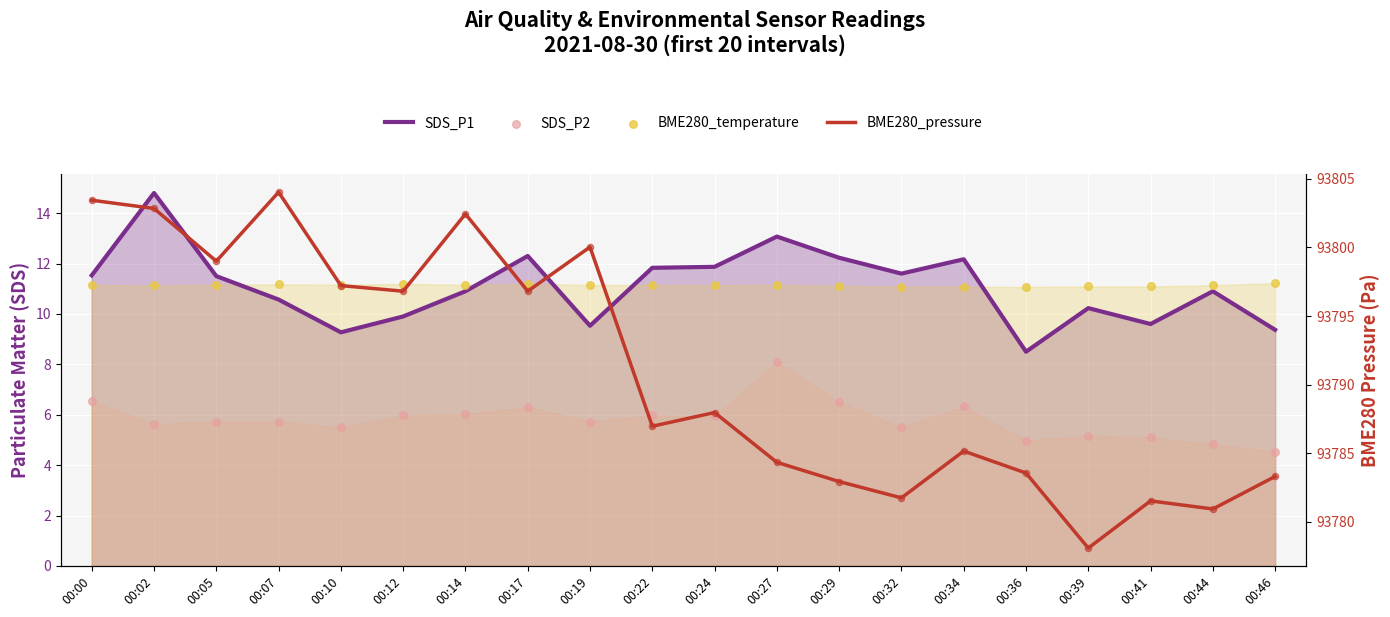

Which series has the largest total across all categories?

BME280_pressure